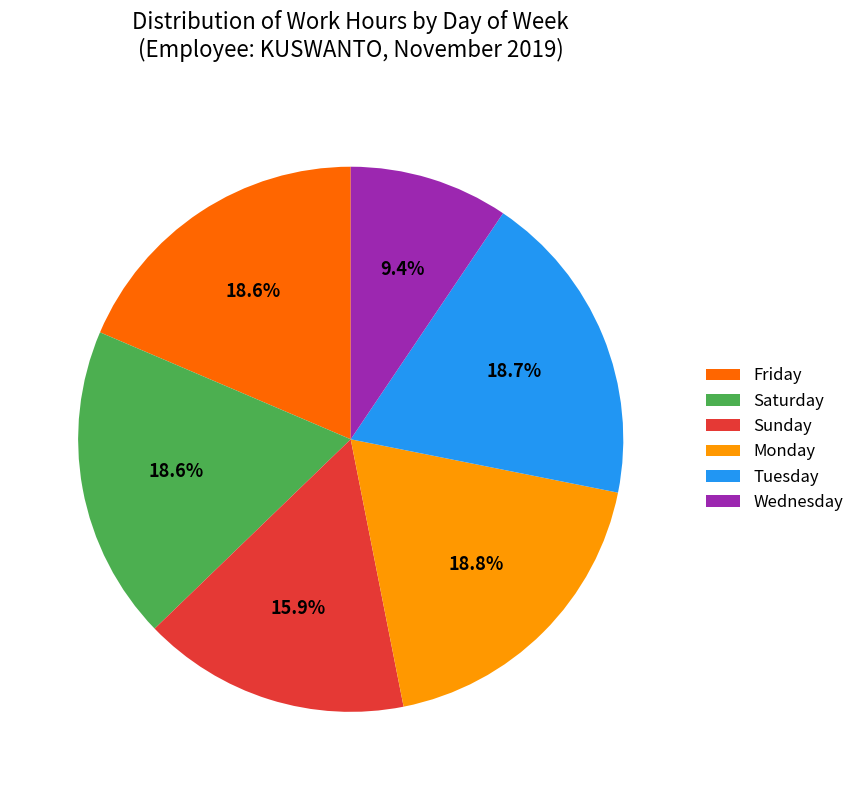

What is the ratio of the value at Tuesday to the value at Saturday?

1.0